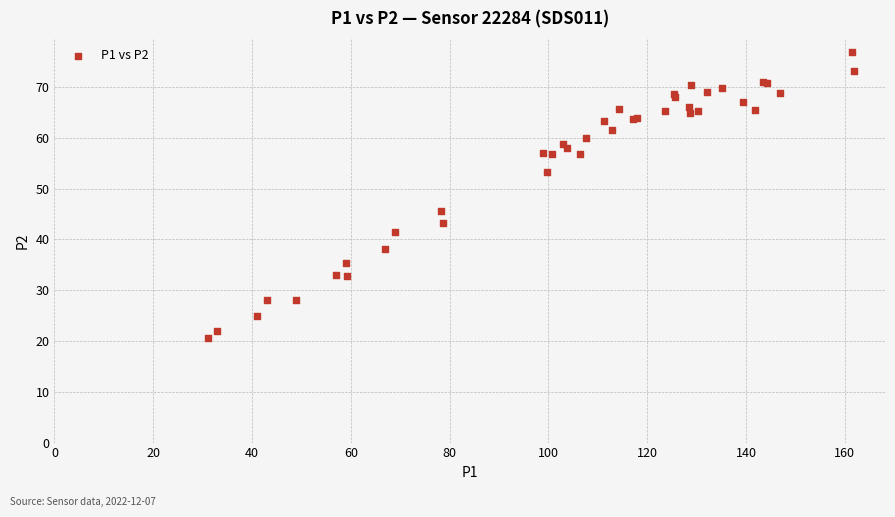

What Y value in the scatter plot is closest to 48?

45.6